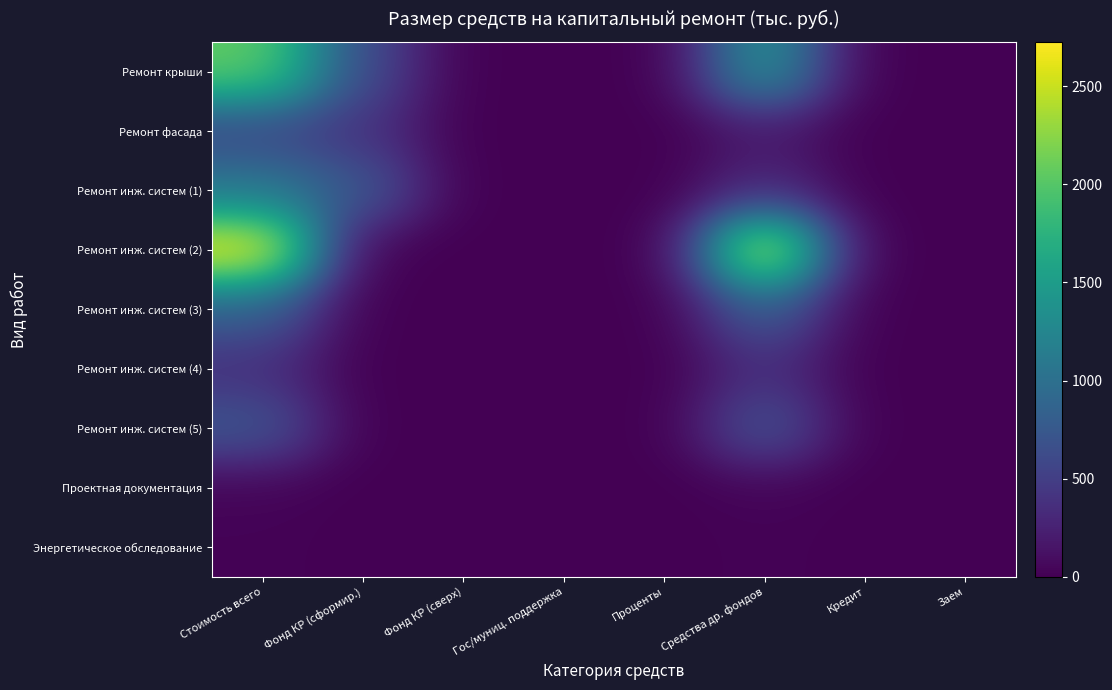

Rank the series by their maximum value, from lowest to highest.

Энергетическое обследование, Проектная документация, Ремонт инж. систем (4), Ремонт фасада, Ремонт инж. систем (5), Ремонт инж. систем (3), Ремонт инж. систем (1), Ремонт крыши, Ремонт инж. систем (2)